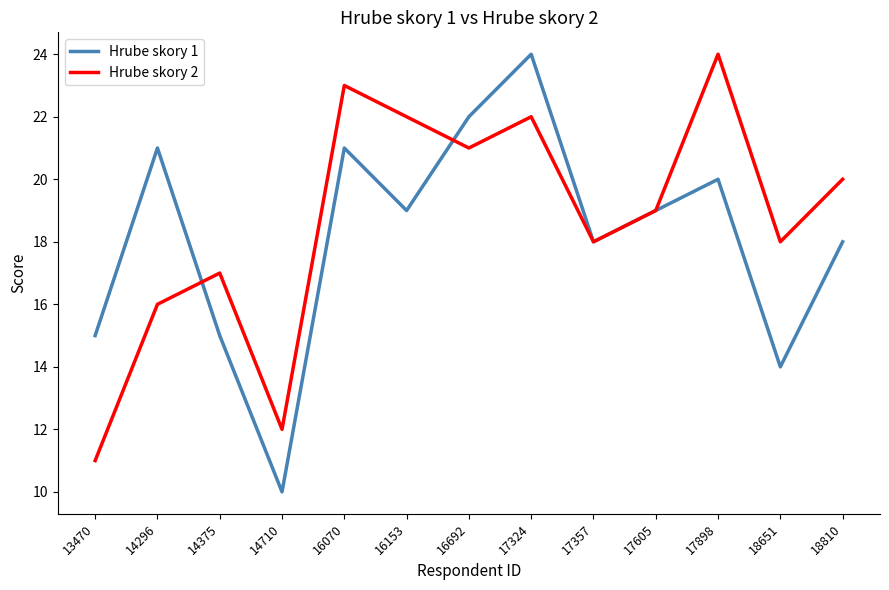

At 16692, list the series in order from largest to smallest.

Hrube skory 1, Hrube skory 2